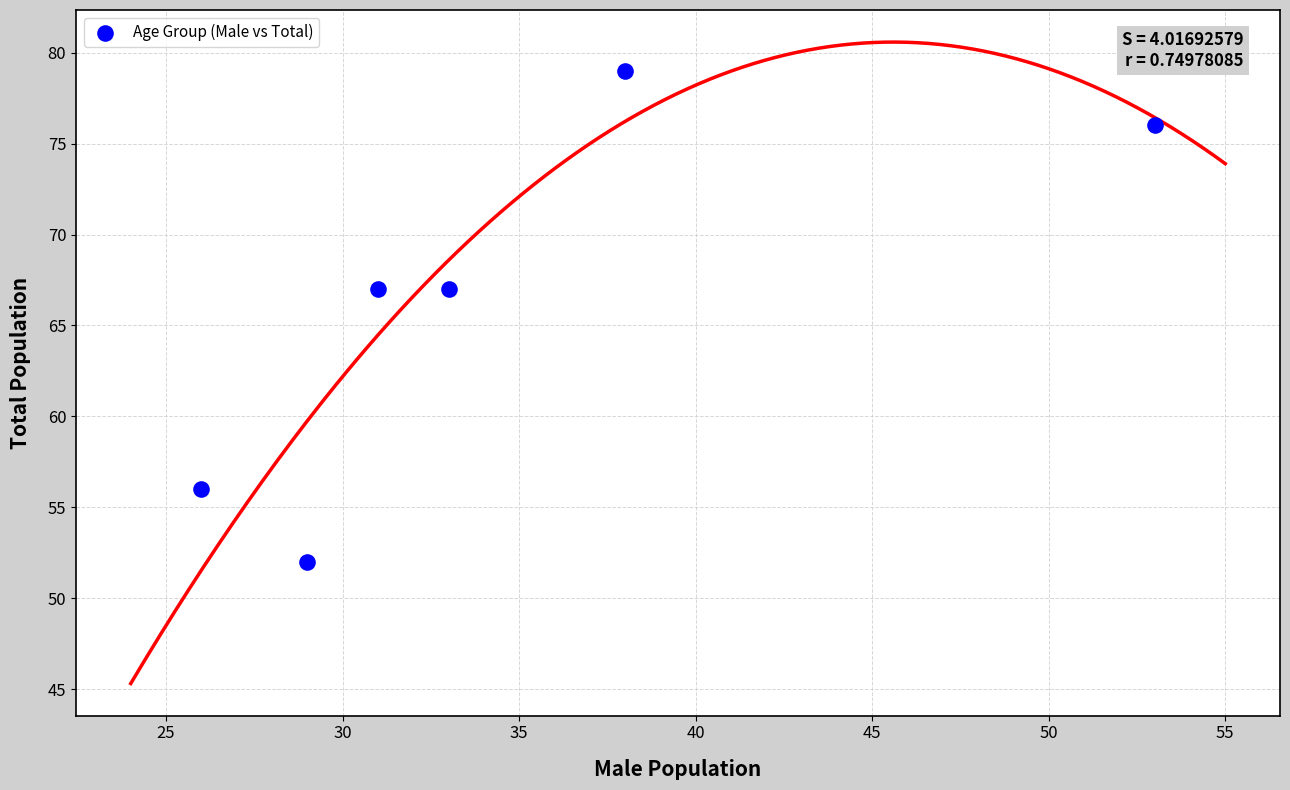

What is the average X value?

35